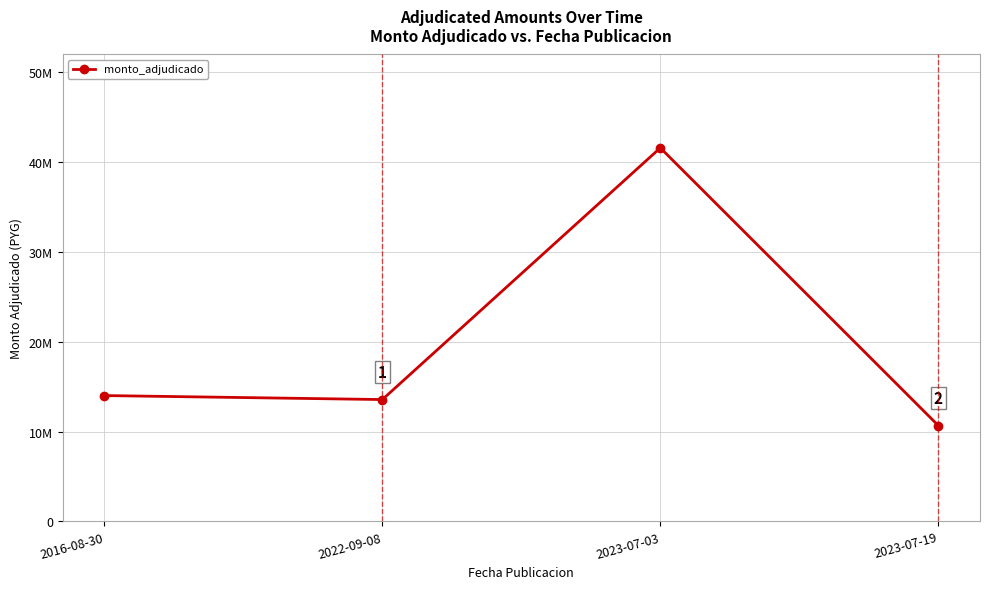

What is the change in value from 2022-09-08 to 2023-07-19?

-2891200